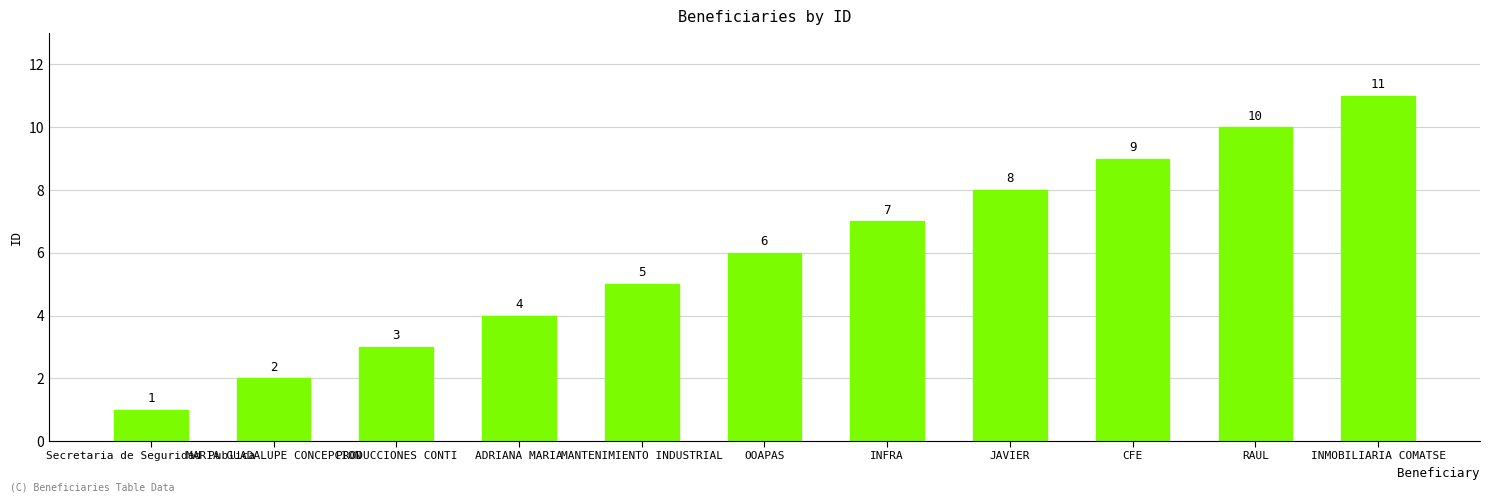

What is the maximum value shown in the chart?

11